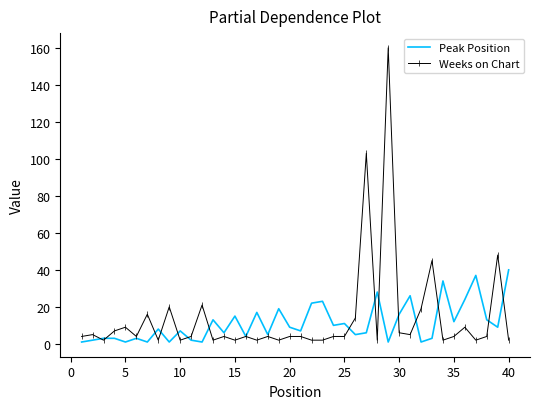

Which series has the largest range (max minus min)?

Weeks on Chart